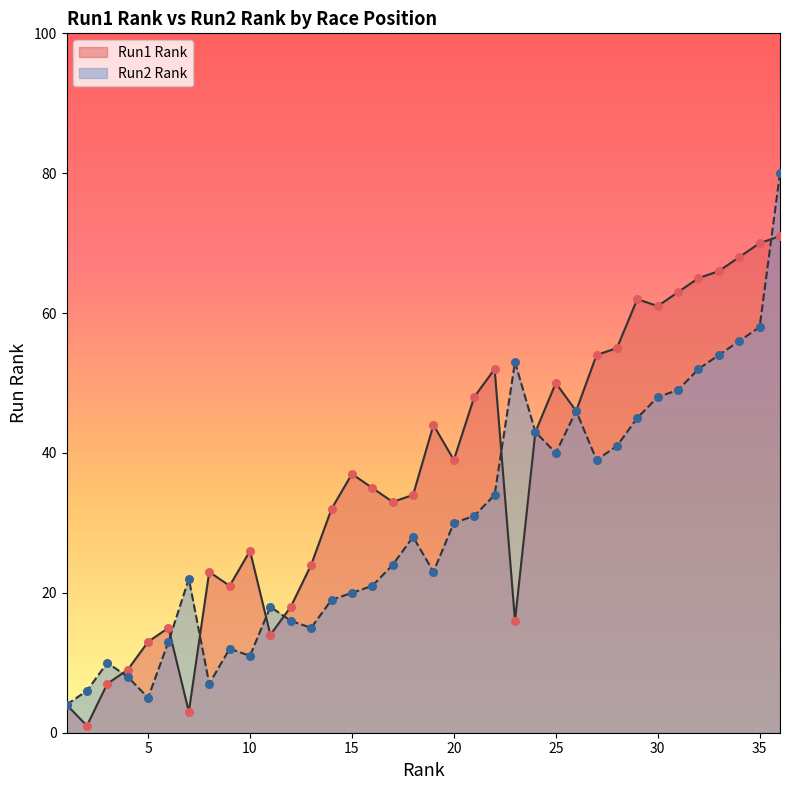

At how many categories does at least one series exceed 10?

32